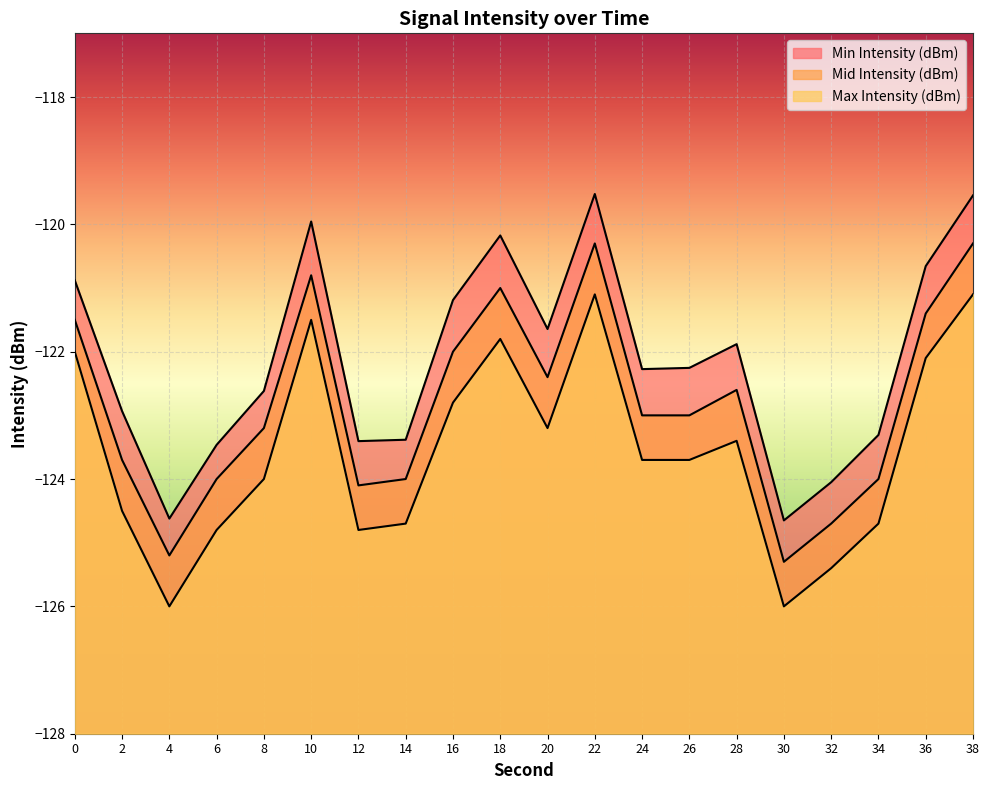

List the labels in order of Max Intensity (dBm) value, largest first.

22, 38, 10, 18, 0, 36, 16, 20, 28, 24, 26, 8, 2, 14, 34, 6, 12, 32, 4, 30